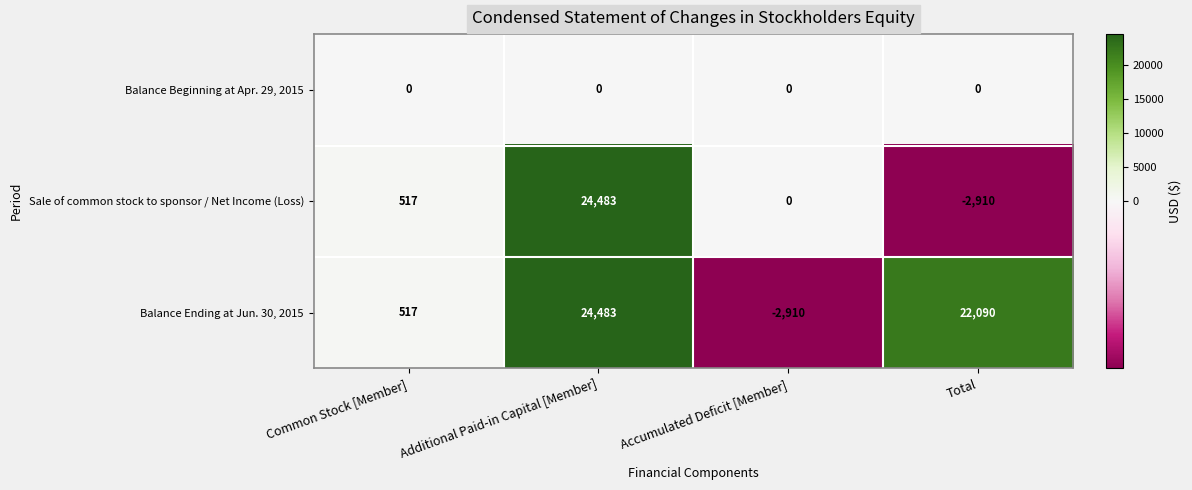

What is the total value across all series at Additional Paid-in Capital [Member]?

48966